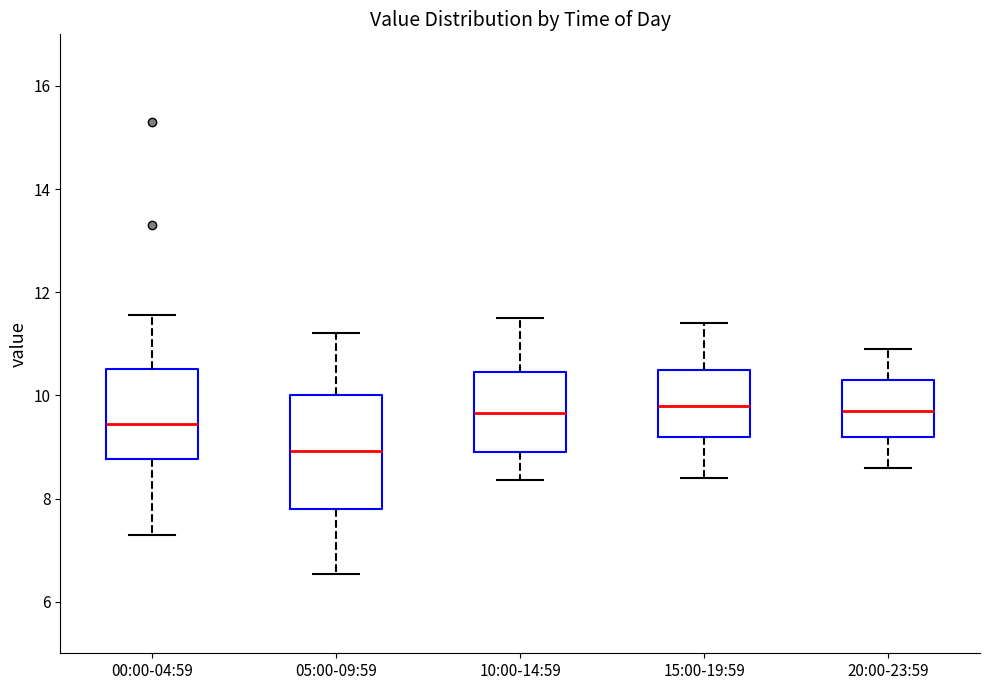

Where does the median line of the box for 00:00-04:59 sit on the y-axis? The values are not printed on the chart, so give them approximately, as read against the axis.

9.4